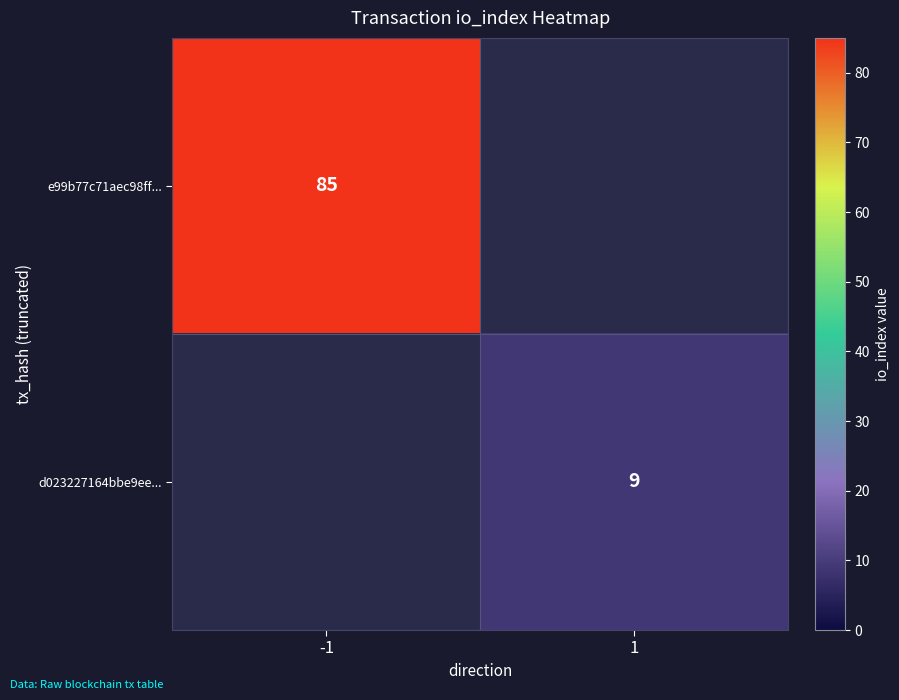

The value of d023227164bbe9ee... at 1 is 3. True or false?

False